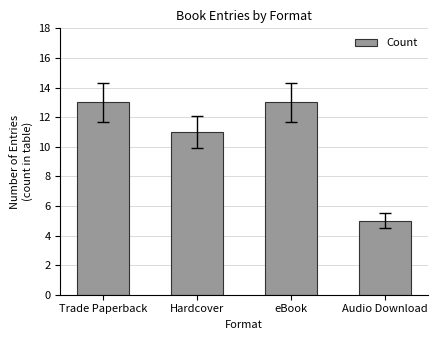

What is the difference between the maximum and minimum values?

8